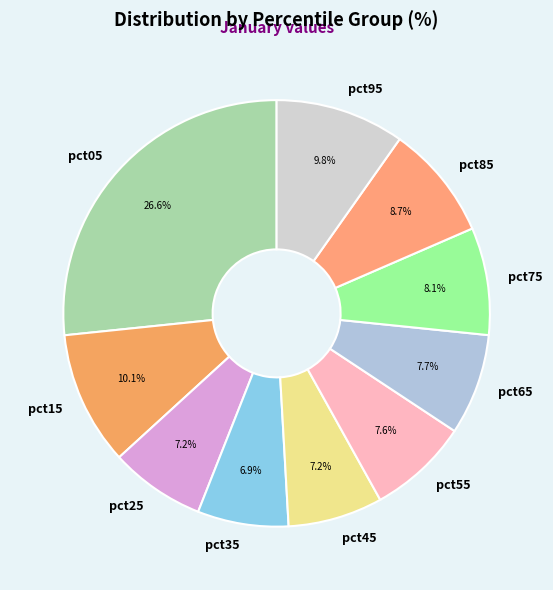

Which category has the biggest portion of the pie?

pct05